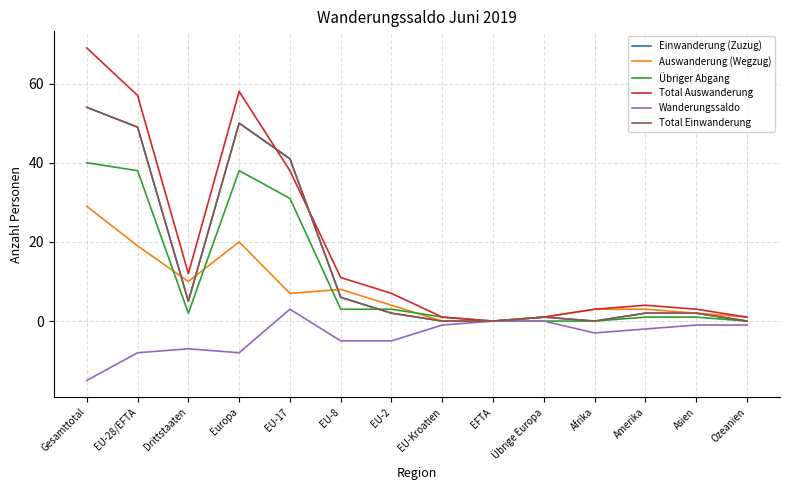

Reading left to right, extract all data points from this chart.

Einwanderung (Zuzug): Gesamttotal=54	EU-28/EFTA=49	Drittstaaten=5	Europa=50	EU-17=41	EU-8=6	EU-2=2	EU-Kroatien=0	EFTA=0	Übrige Europa=1	Afrika=0	Amerika=2	Asien=2	Ozeanien=0
Auswanderung (Wegzug): Gesamttotal=29	EU-28/EFTA=19	Drittstaaten=10	Europa=20	EU-17=7	EU-8=8	EU-2=4	EU-Kroatien=0	EFTA=0	Übrige Europa=1	Afrika=3	Amerika=3	Asien=2	Ozeanien=1
Übriger Abgang: Gesamttotal=40	EU-28/EFTA=38	Drittstaaten=2	Europa=38	EU-17=31	EU-8=3	EU-2=3	EU-Kroatien=1	EFTA=0	Übrige Europa=0	Afrika=0	Amerika=1	Asien=1	Ozeanien=0
Total Auswanderung: Gesamttotal=69	EU-28/EFTA=57	Drittstaaten=12	Europa=58	EU-17=38	EU-8=11	EU-2=7	EU-Kroatien=1	EFTA=0	Übrige Europa=1	Afrika=3	Amerika=4	Asien=3	Ozeanien=1
Wanderungssaldo: Gesamttotal=-15	EU-28/EFTA=-8	Drittstaaten=-7	Europa=-8	EU-17=3	EU-8=-5	EU-2=-5	EU-Kroatien=-1	EFTA=0	Übrige Europa=0	Afrika=-3	Amerika=-2	Asien=-1	Ozeanien=-1
Total Einwanderung: Gesamttotal=54	EU-28/EFTA=49	Drittstaaten=5	Europa=50	EU-17=41	EU-8=6	EU-2=2	EU-Kroatien=0	EFTA=0	Übrige Europa=1	Afrika=0	Amerika=2	Asien=2	Ozeanien=0